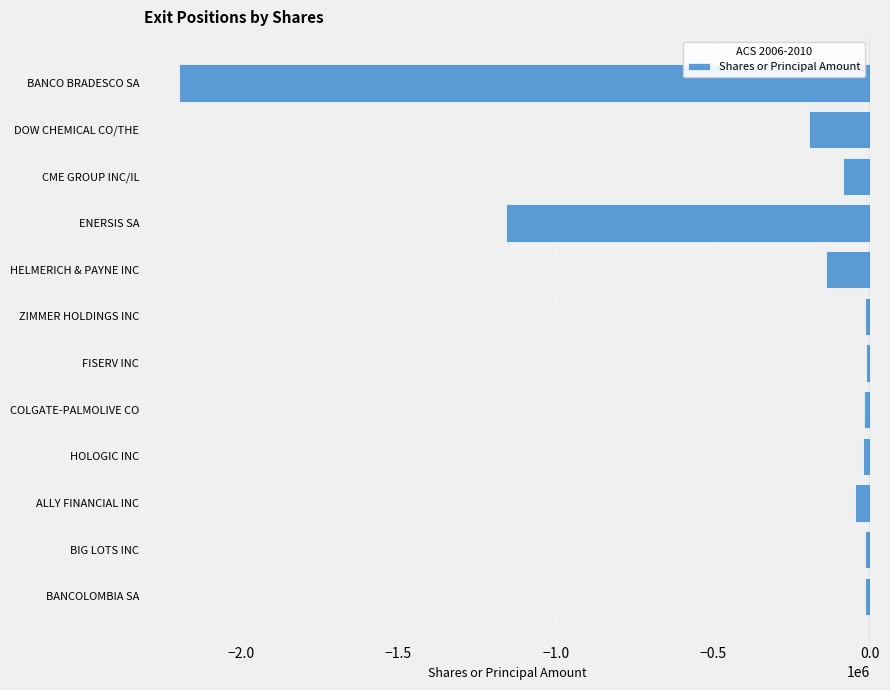

Between ENERSIS SA and ZIMMER HOLDINGS INC, which is larger?

ZIMMER HOLDINGS INC